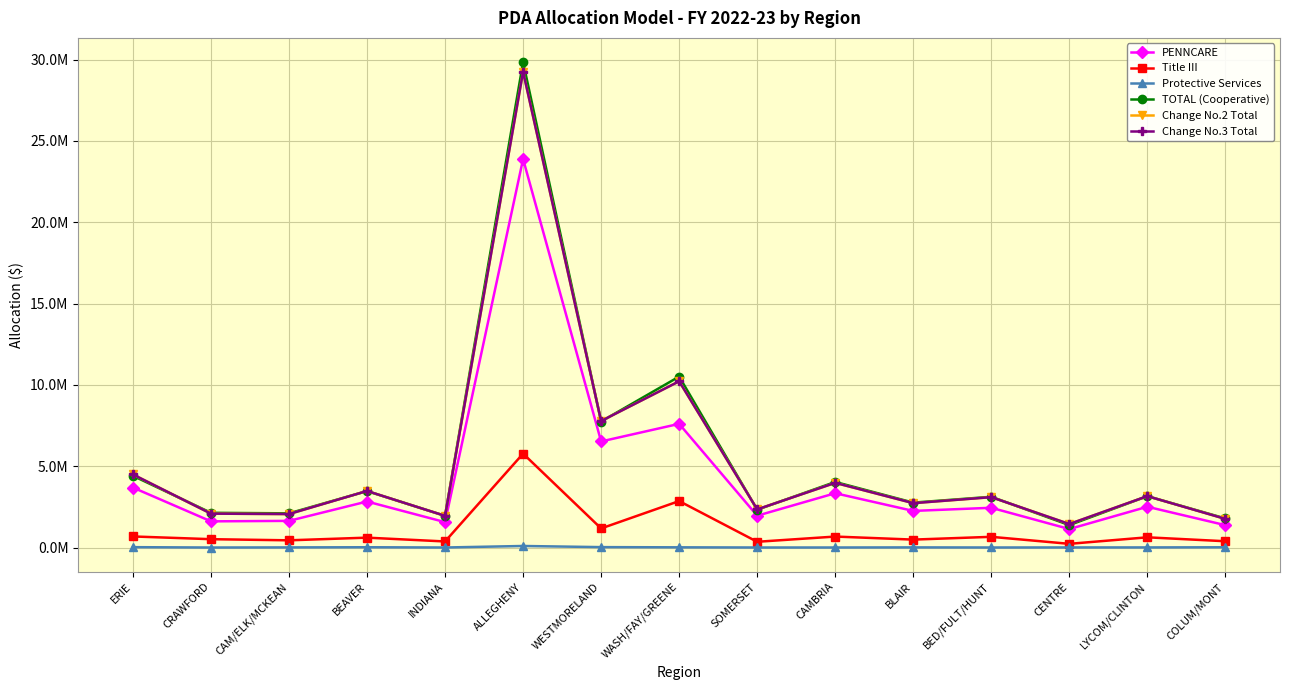

What are all the series names shown in the legend?

PENNCARE, Title III, Protective Services, TOTAL (Cooperative), Change No.2 Total, Change No.3 Total